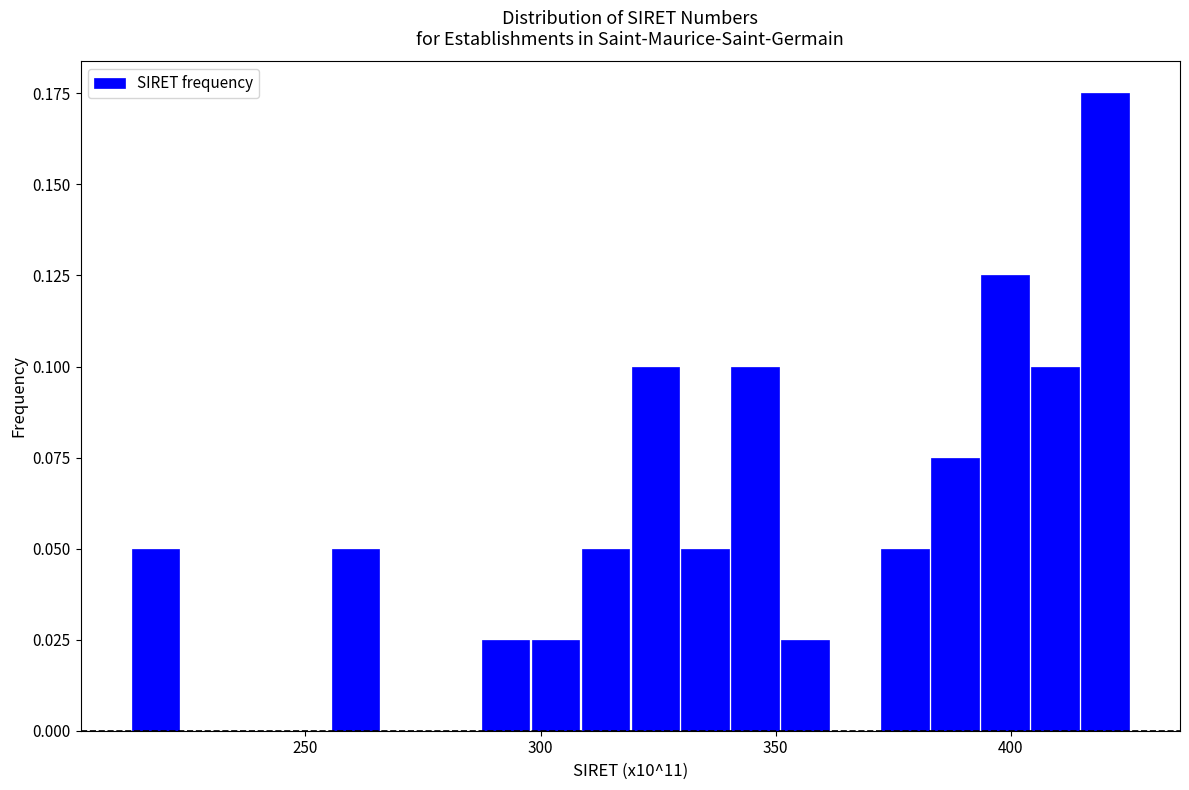

Around what value on the x-axis is the tallest bar? Give the approximate position of its centre, as read against the axis.

420